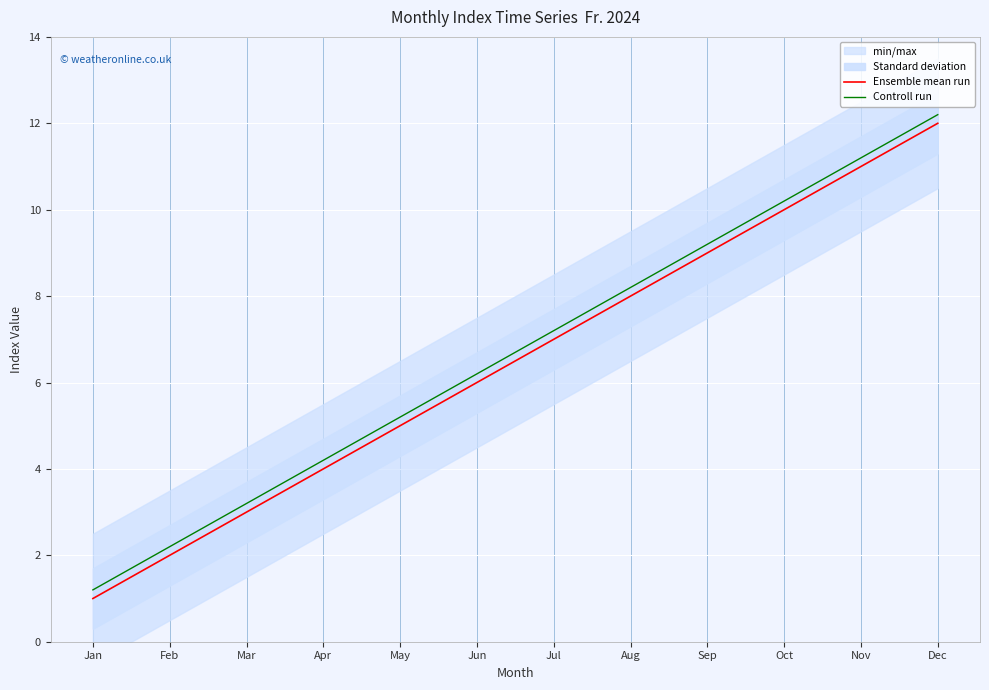

Which series has the largest range (max minus min)?

Ensemble mean run